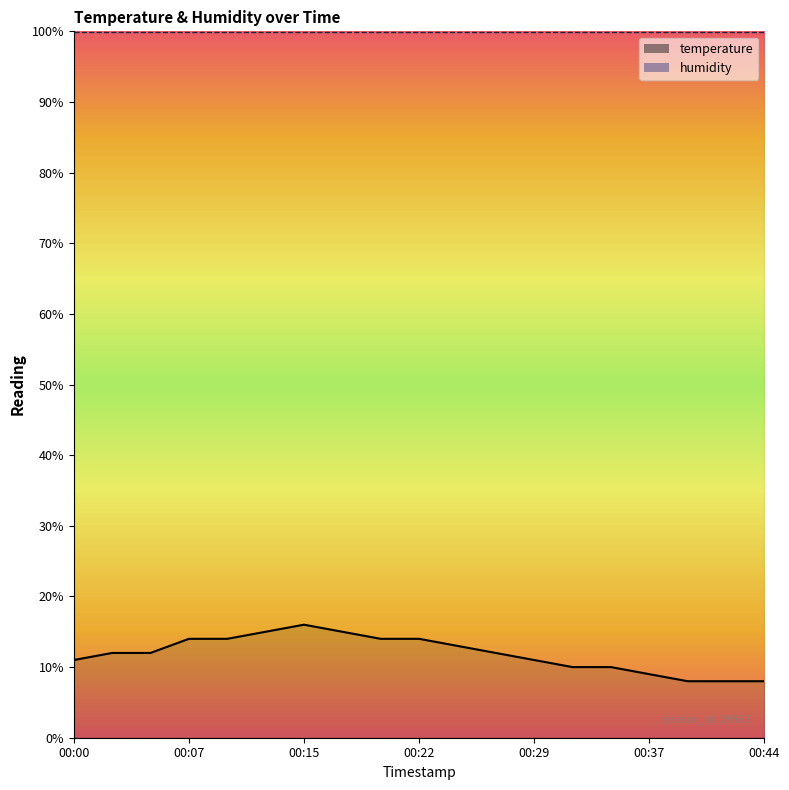

Which label corresponds to the largest value in the chart?

00:15